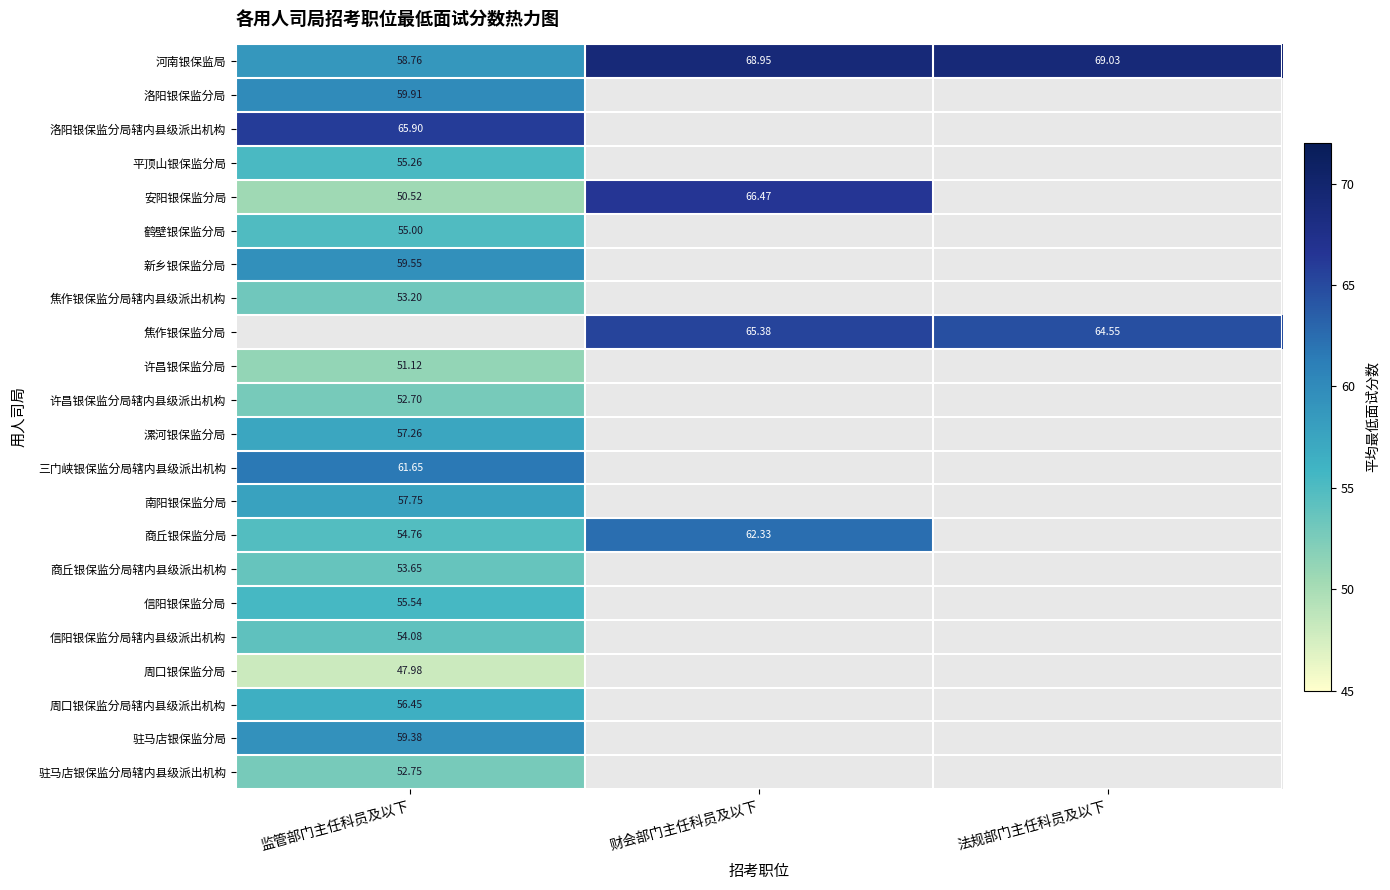

List the labels in order of 河南银保监局 value, largest first.

法规部门主任科员及以下, 财会部门主任科员及以下, 监管部门主任科员及以下